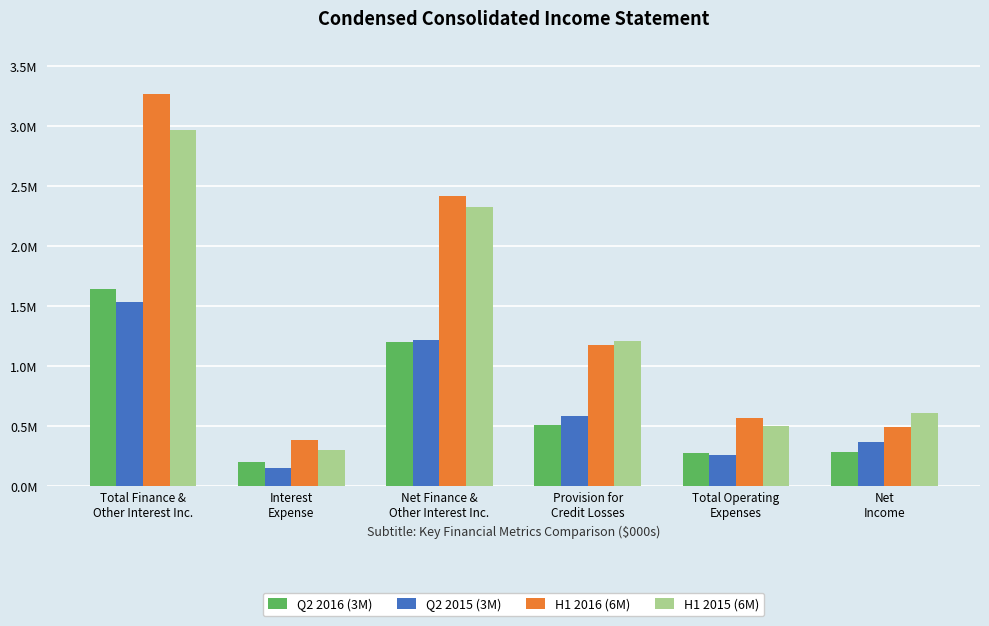

Are the bars grouped side by side (vs. stacked)?

Yes